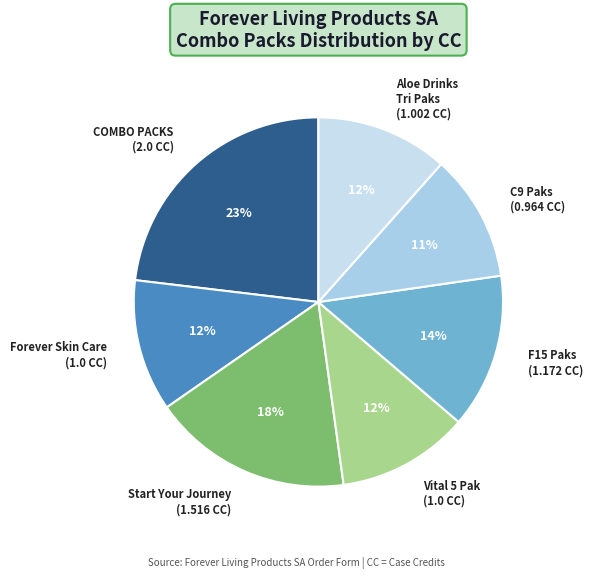

How many segments does this pie chart have?

7